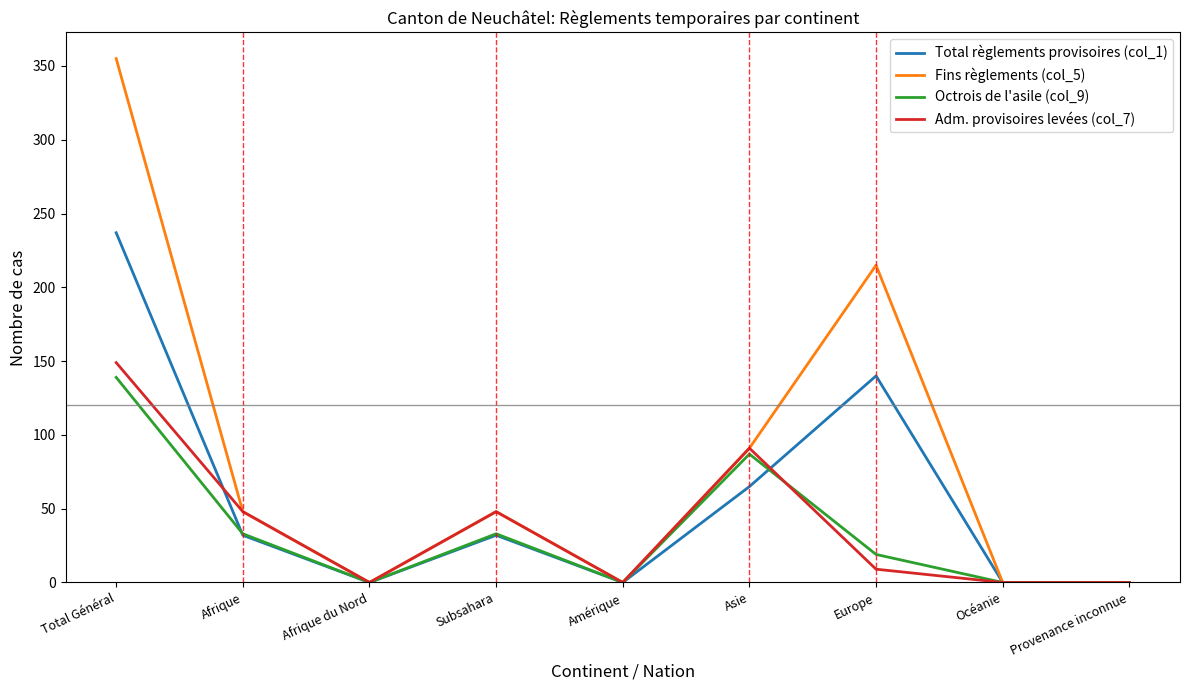

Which series changed the most between Total Général and Afrique du Nord?

Fins règlements (col_5)